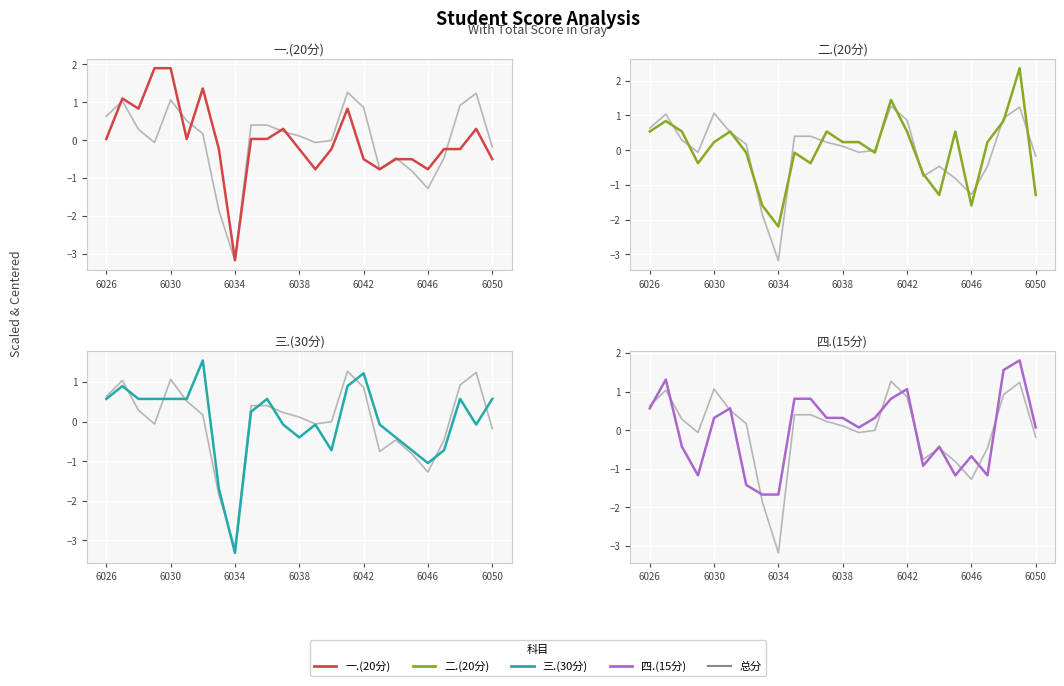

How many categories are shown in the chart?

25